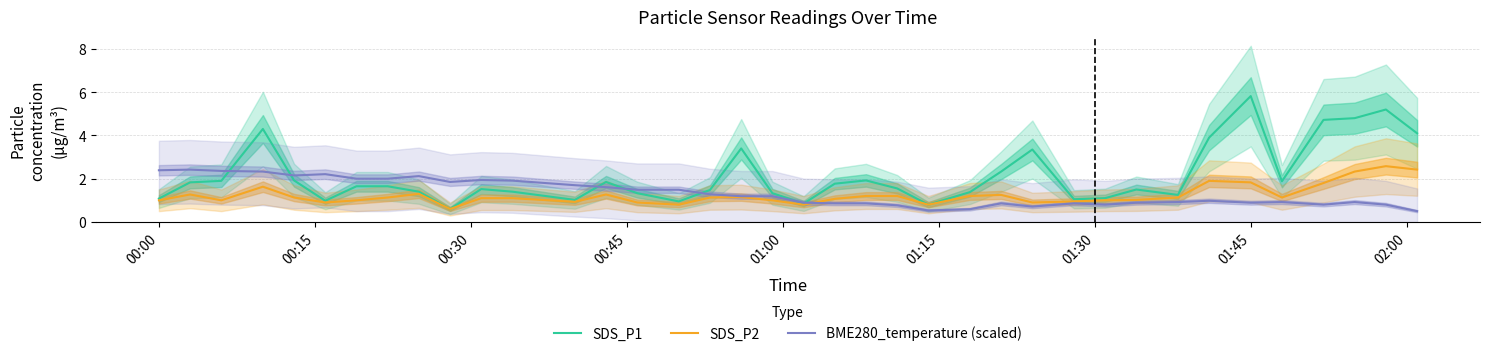

What is the maximum value for SDS_P1?

5.8